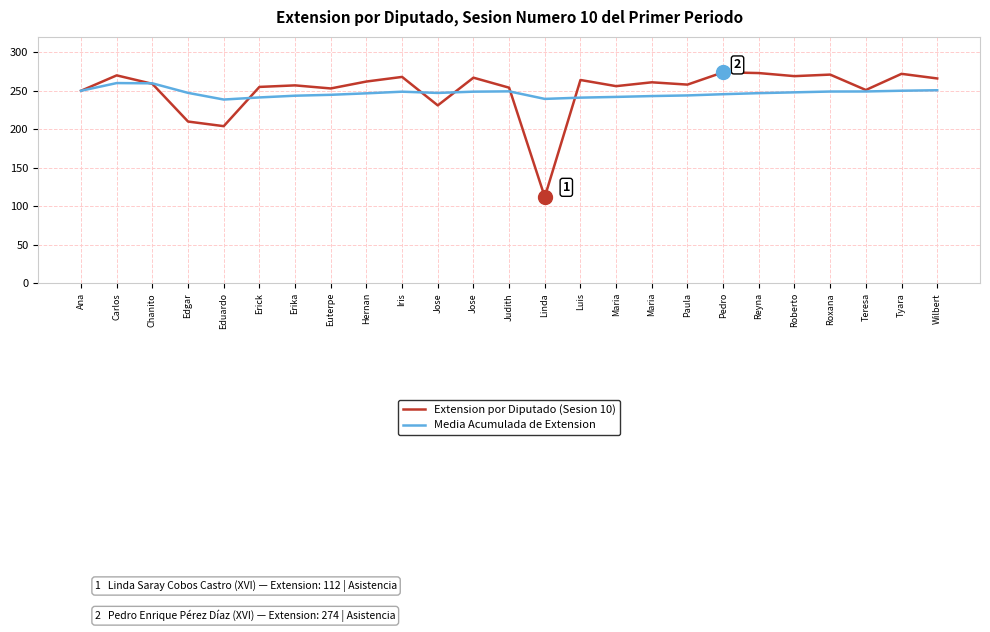

Rank the categories by Media Acumulada de Extension value from highest to lowest.

Carlos, Chanito, Wilbert, Tyara, Ana, Judith, Teresa, Roxana, Jose, Iris, Roberto, Edgar, Jose, Reyna, Hernan, Pedro, Euterpe, Paula, Erika, Maria, Maria, Erick, Luis, Linda, Eduardo